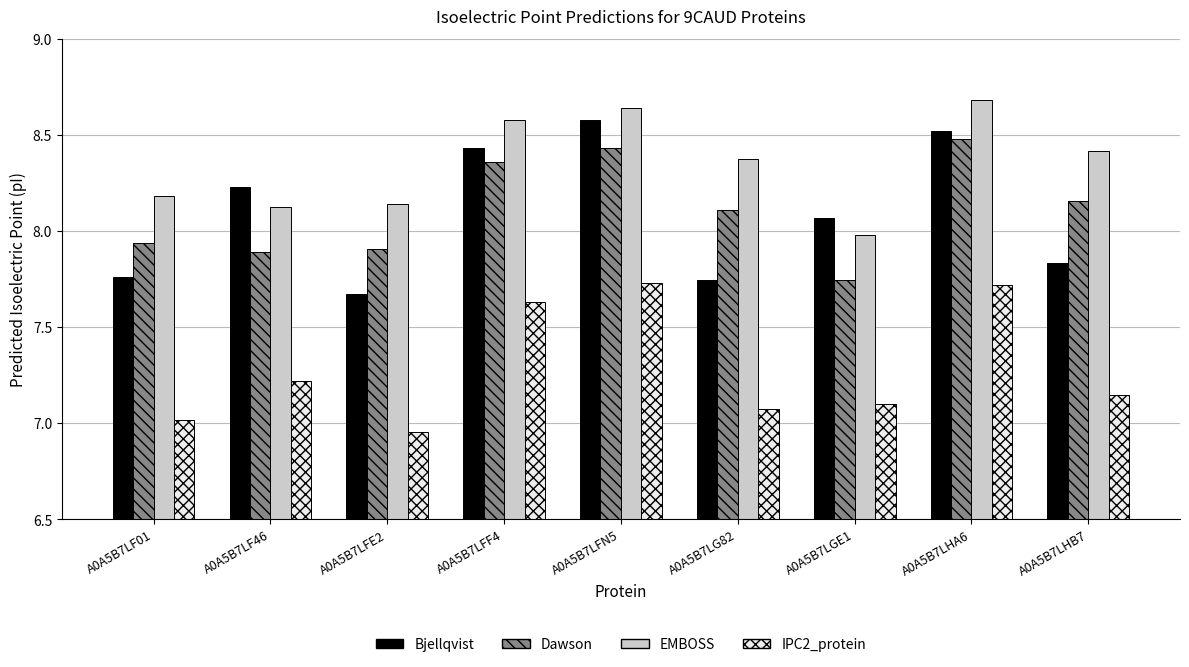

What is the total value across all series at A0A5B7LGE1?

30.9